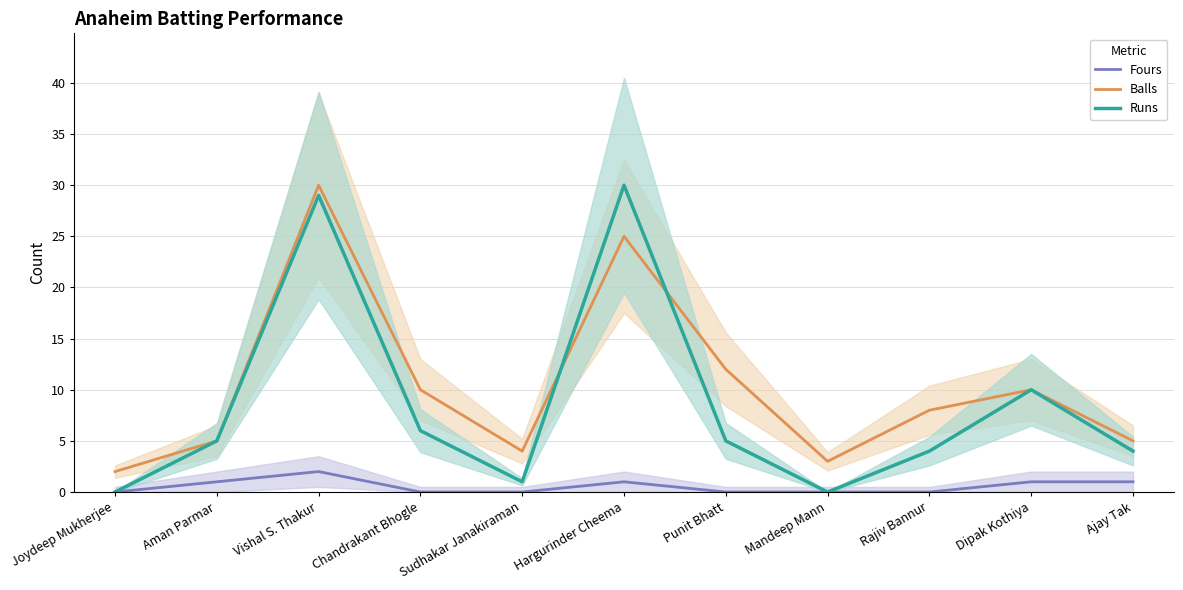

Which series has the widest spread of values?

Runs